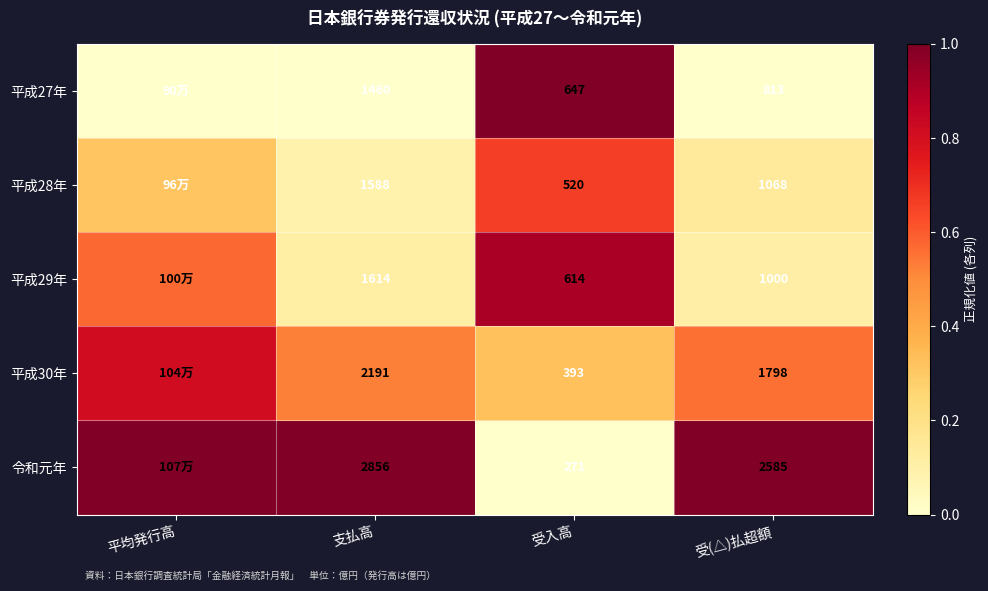

At how many categories does at least one series exceed 0?

4